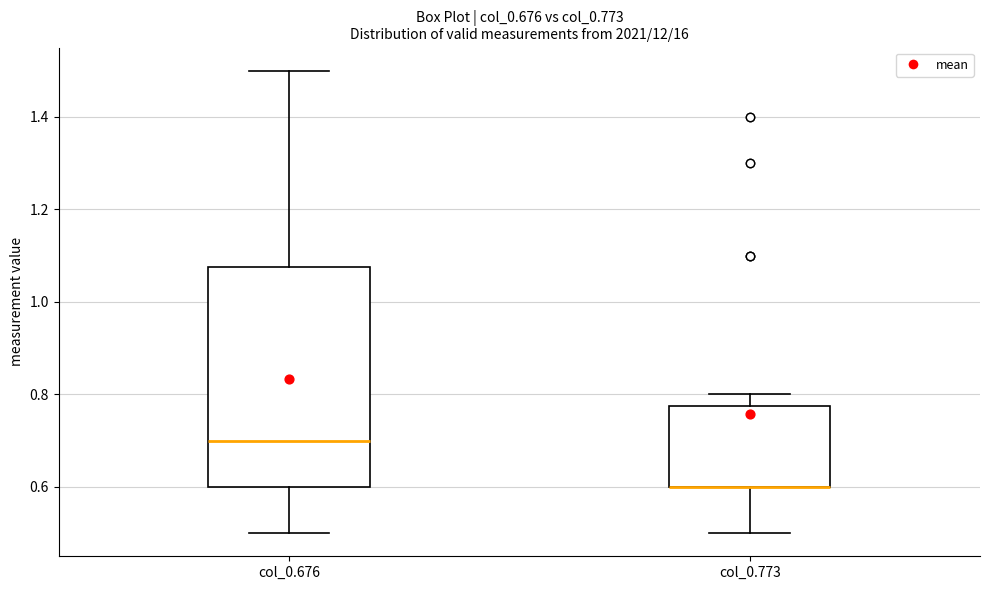

Reading left to right, transcribe this box plot: for each box, give where its median line is, the range the box spans, and where its two whiskers end, as read against the y-axis. The values are not printed on the chart, so give them approximately, as read against the axis.

col_0.676: median 0.70, box 0.60 to 1.08, whiskers 0.50 to 1.50
col_0.773: median 0.60 (drawn on the box's lower edge), box 0.60 to 0.78, whiskers 0.50 to 0.80